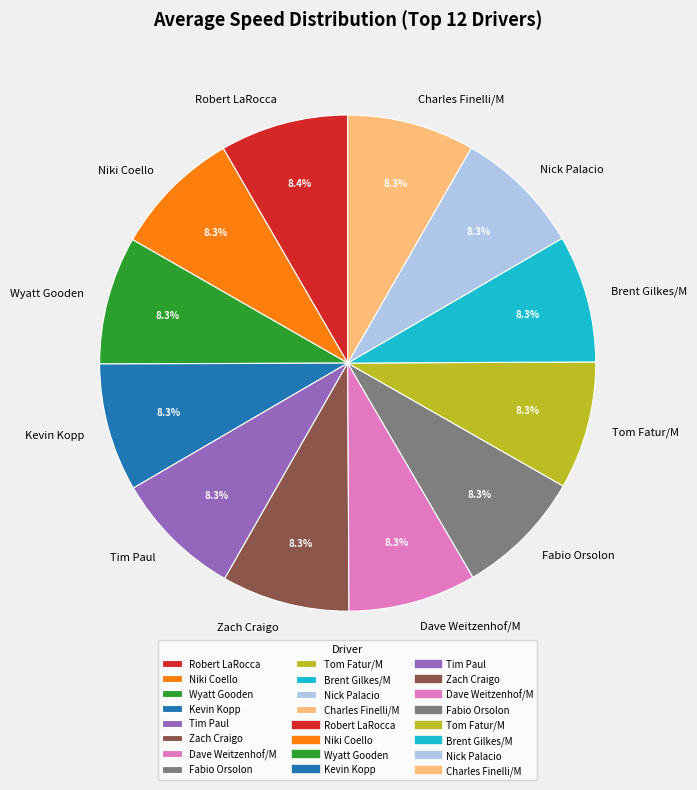

What is the ratio of the value at Niki Coello to the value at Robert LaRocca?

1.0